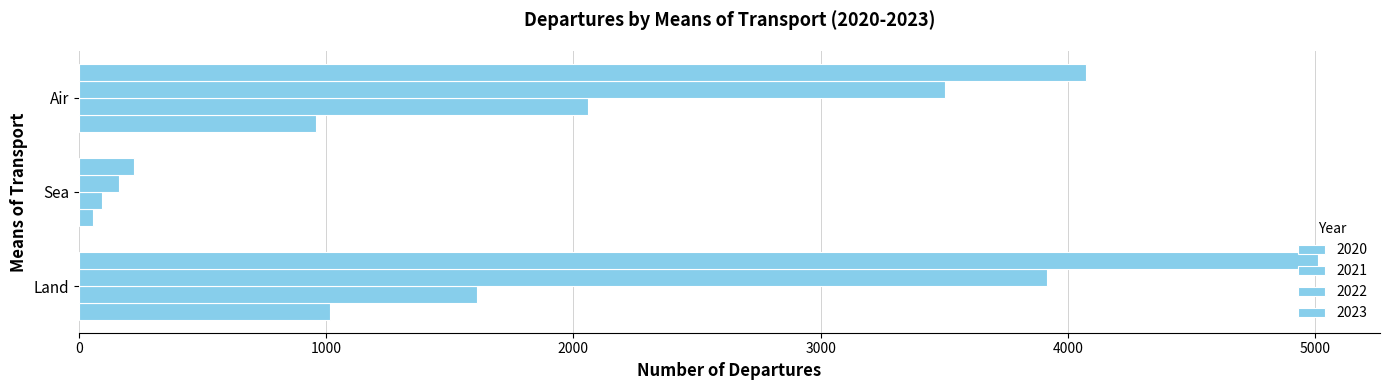

Count the number of categories in the chart.

3